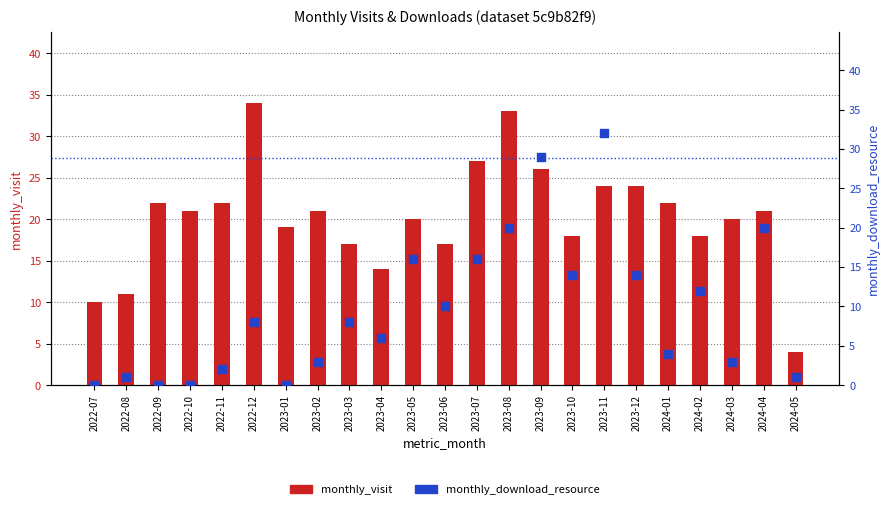

What is the total value across all series at 2023-03?

25